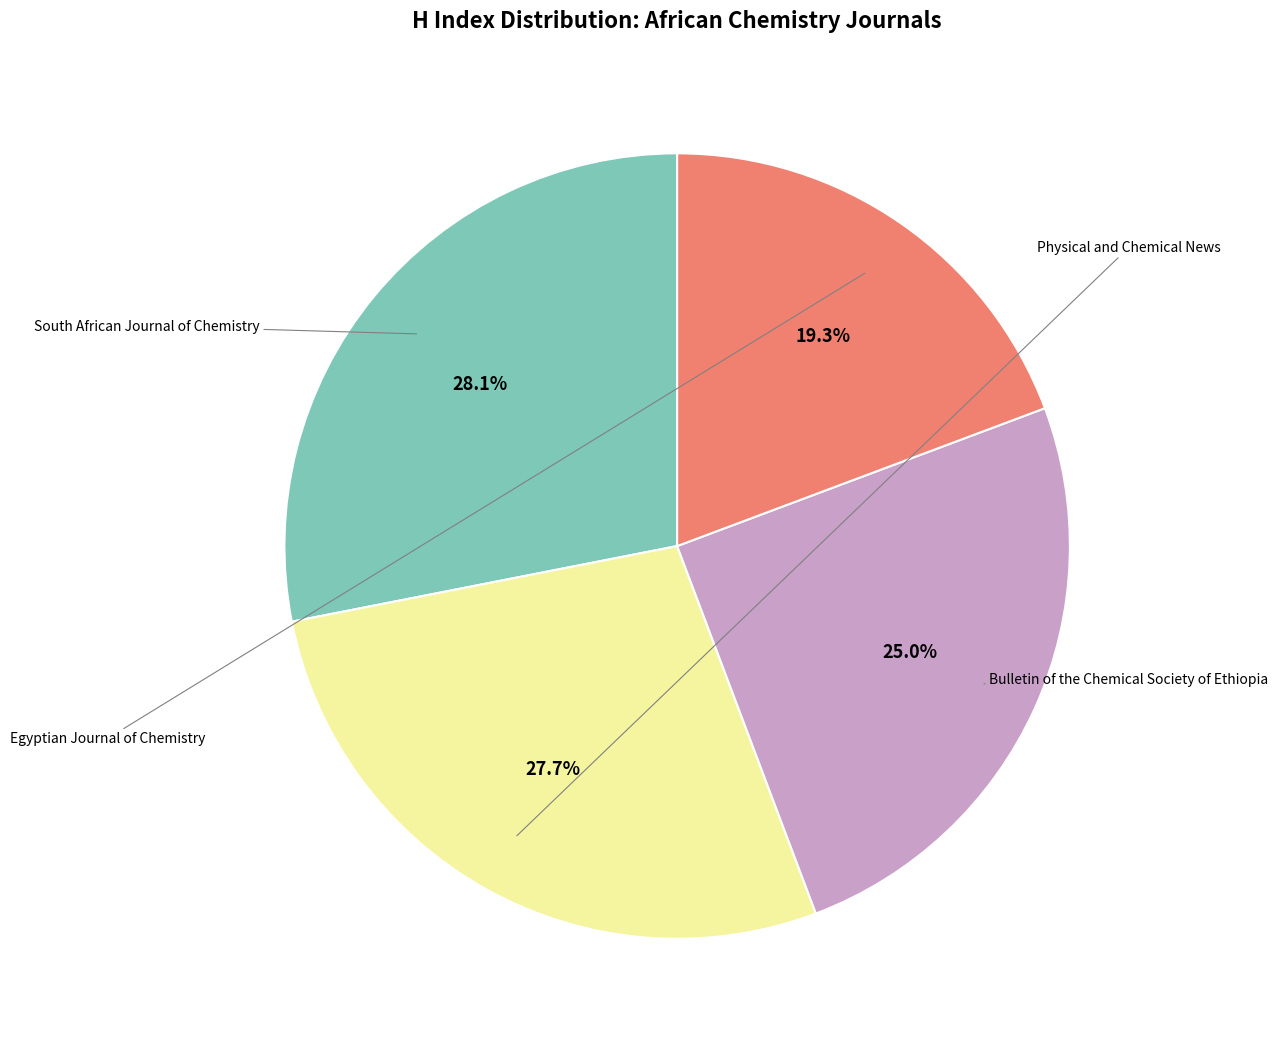

To the nearest percent, what is the difference between the largest and smallest slice percentages?

9%